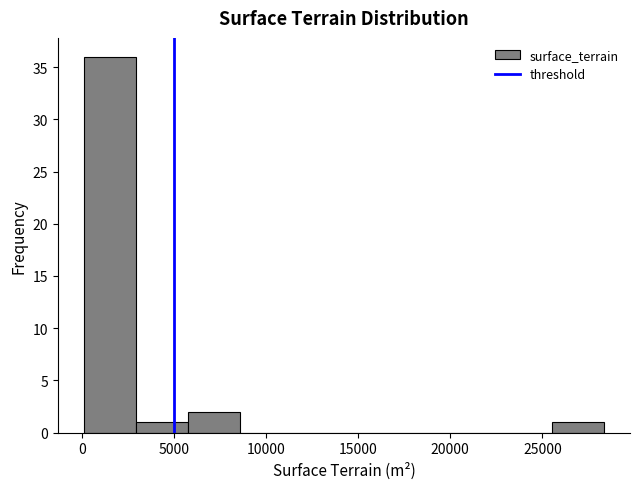

Which range on the x-axis has the tallest bar?

0 to 3000